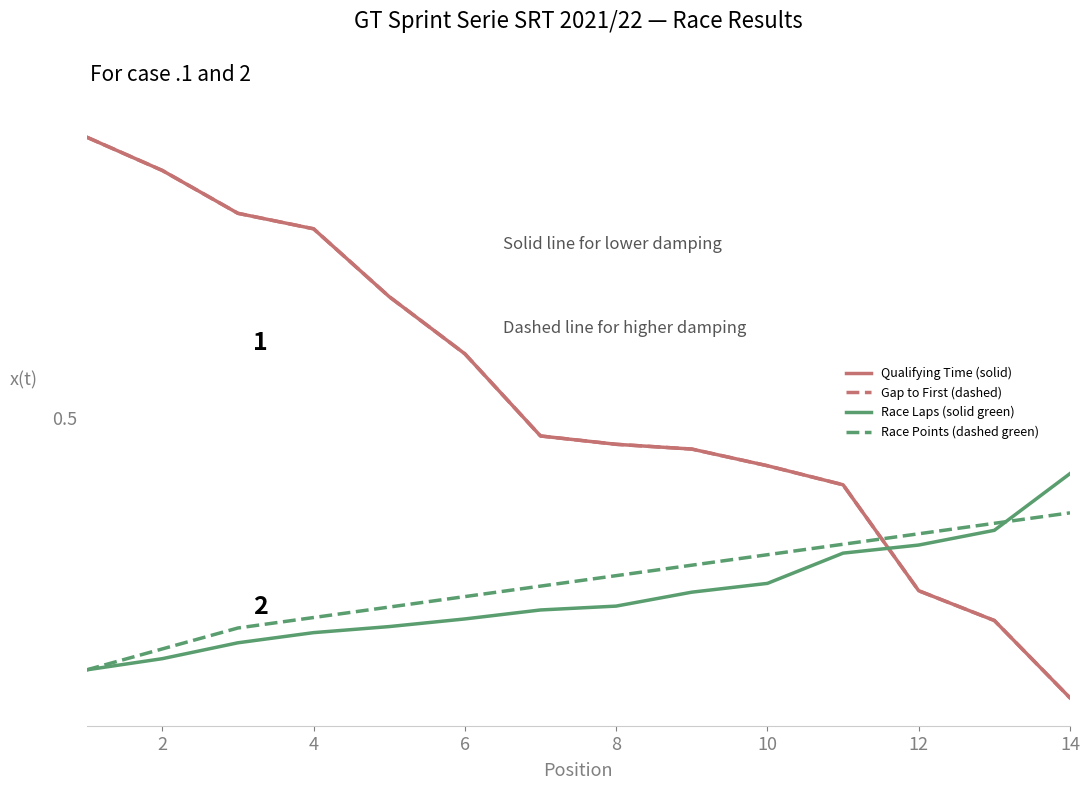

What is the value of the Qualifying Time (solid) point at the 5th from the left?

0.7